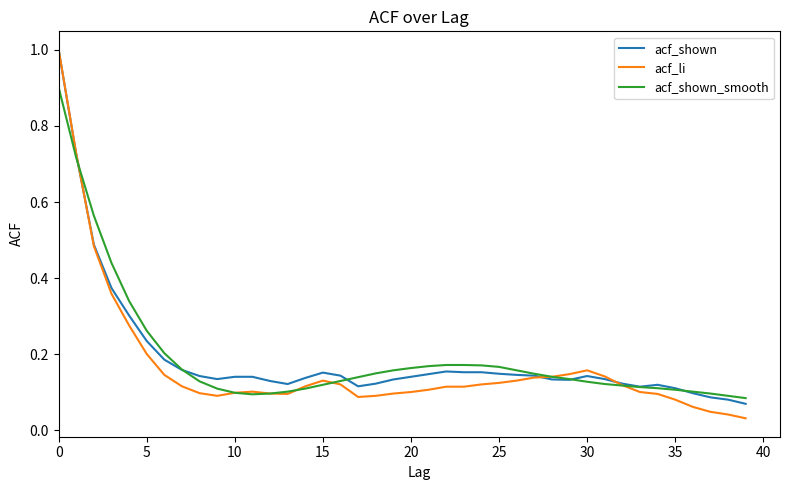

Which series has the widest spread of values?

acf_li